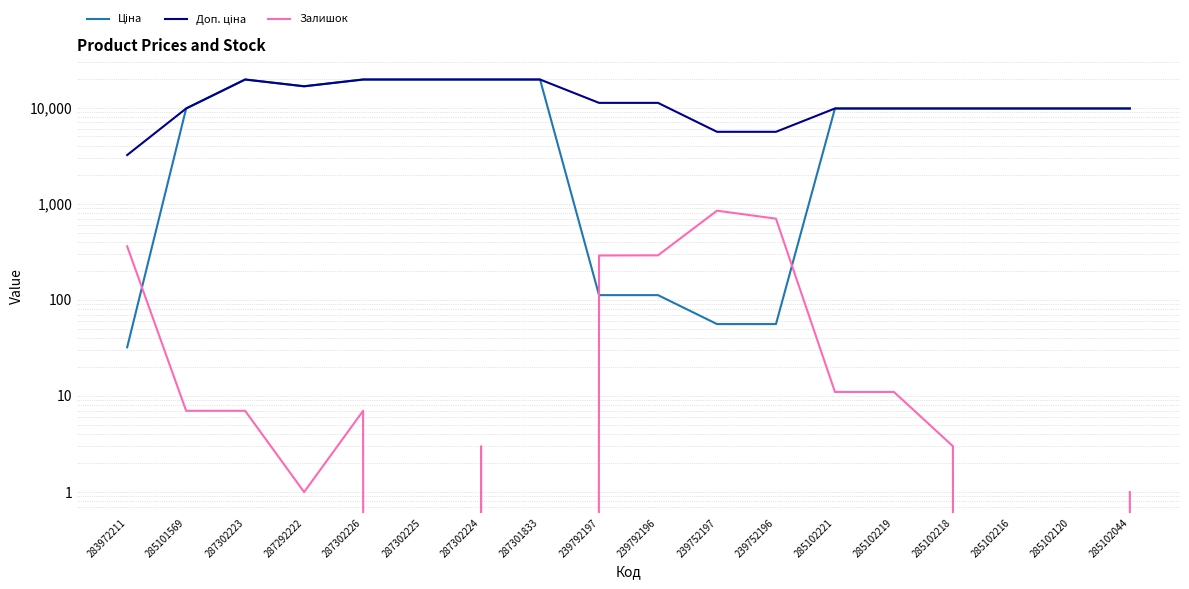

True or false: Залишок and Доп. ціна intersect in this chart.

False